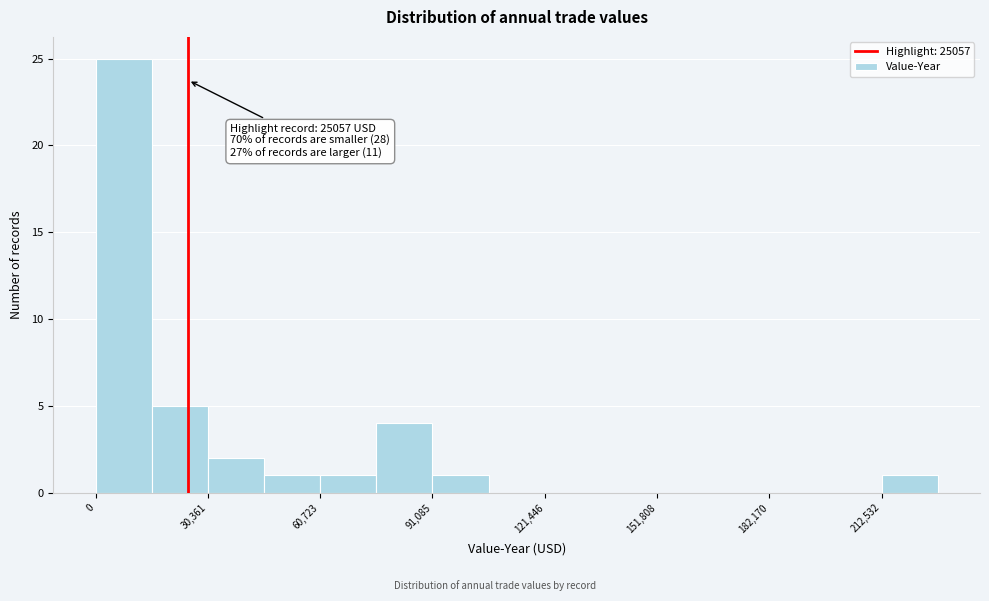

Around what value on the x-axis is the tallest bar? Give the approximate position of its centre, as read against the axis.

10000